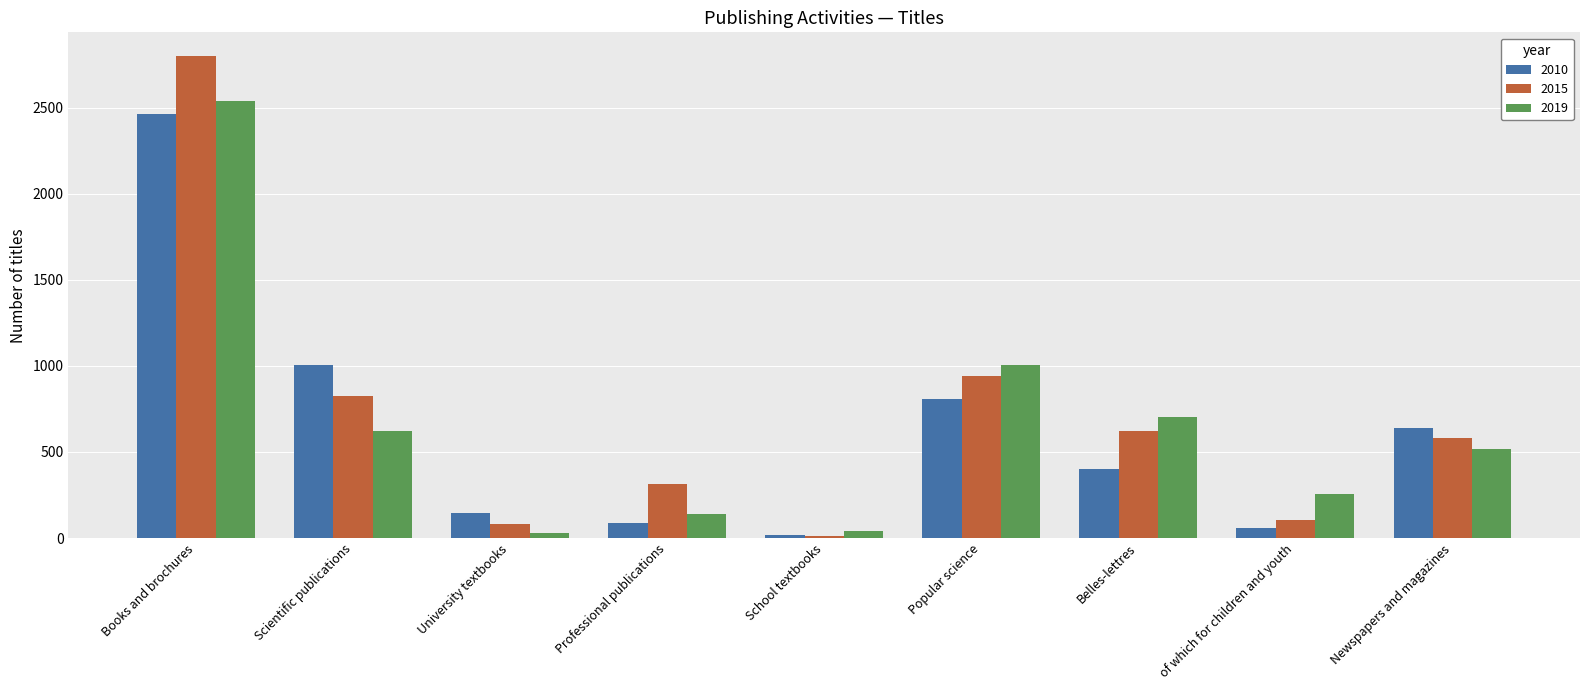

How many groups of bars are there?

9